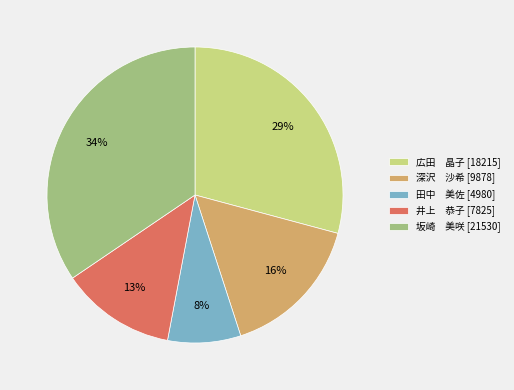

Count the number of slices in the pie.

5